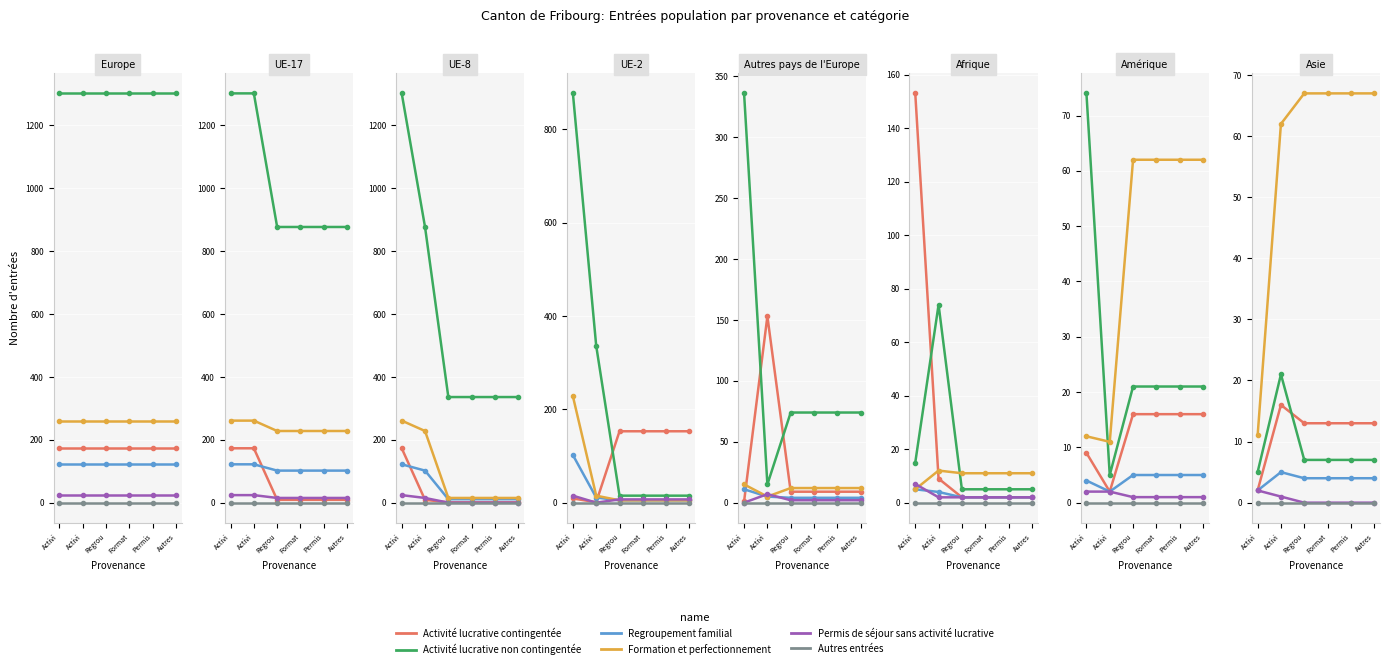

True or false: Regroupement familial and Permis de séjour sans activité lucrative cross at least once.

False